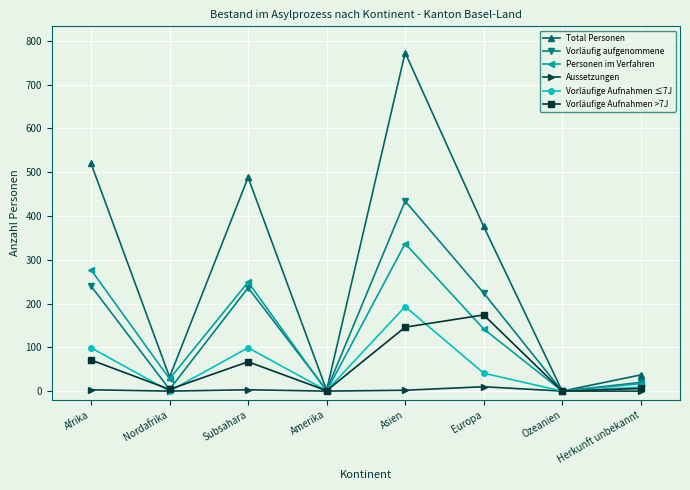

What is the label of the 2nd point from the right?

Ozeanien